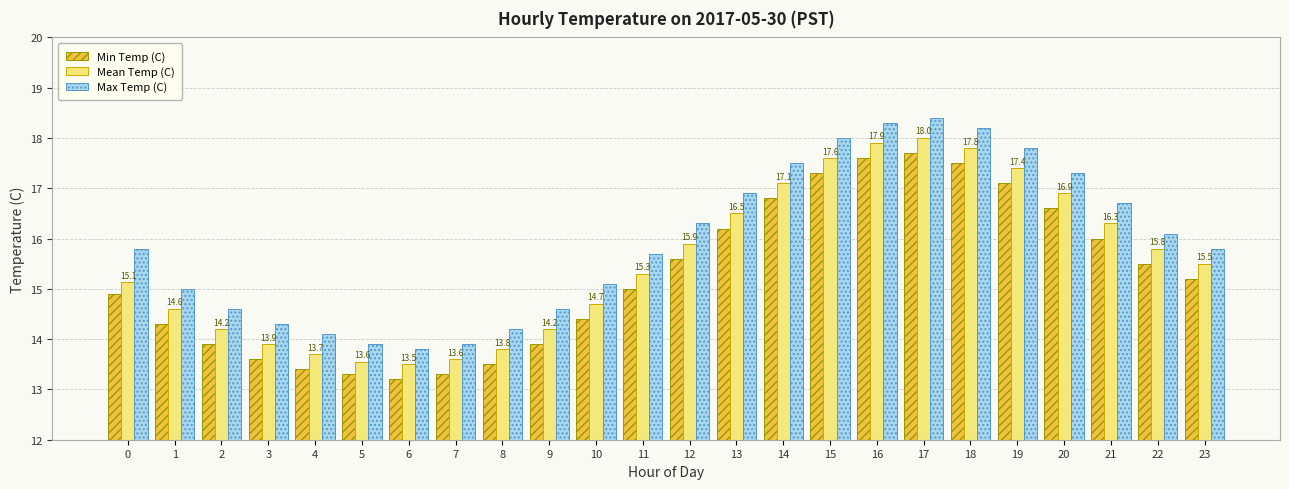

Is the value of Mean Temp (C) at 0 greater than the value of Max Temp (C) at 16?

No